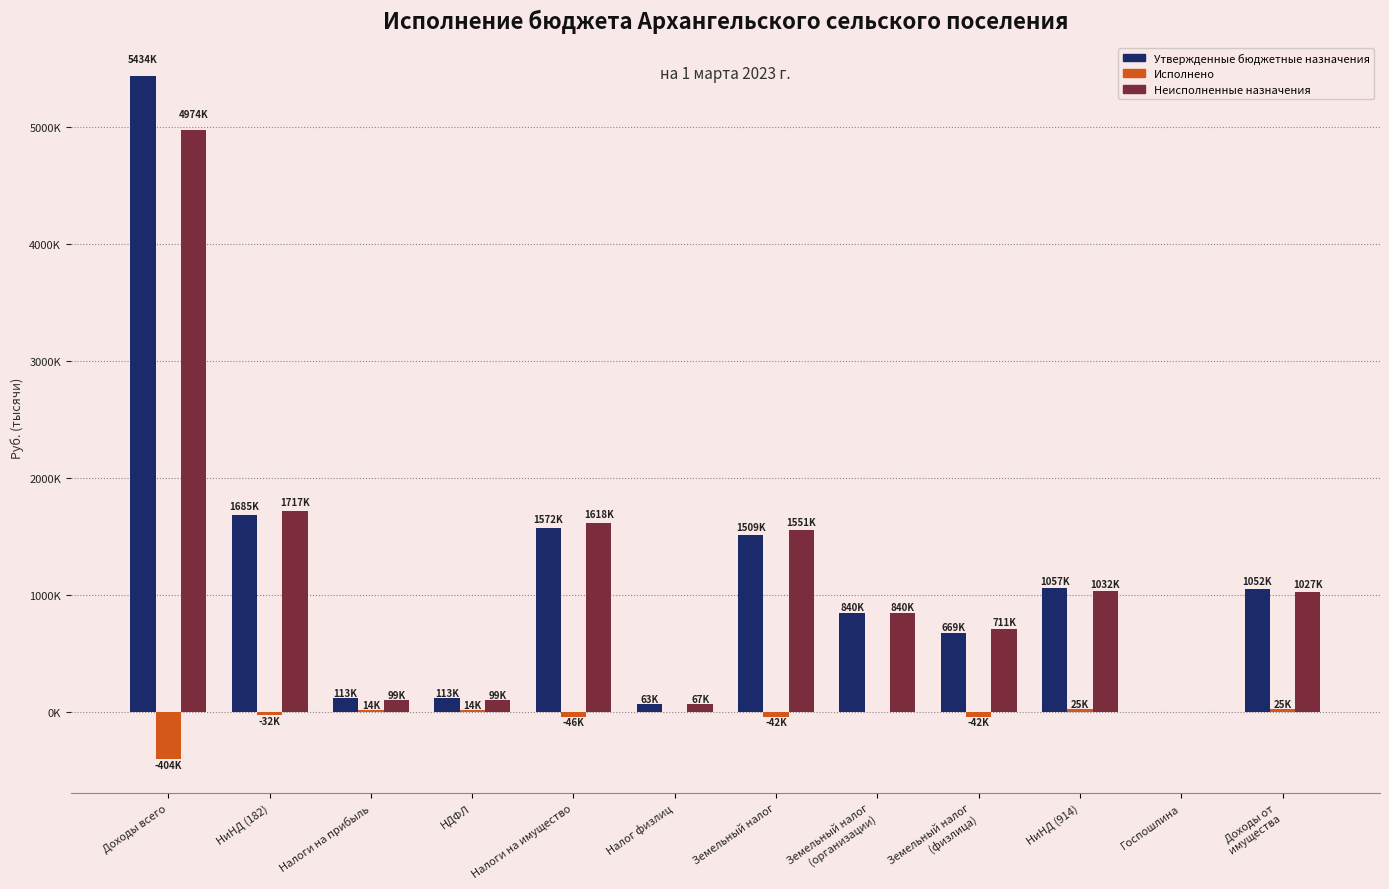

What position from the left is Налог физлиц?

6